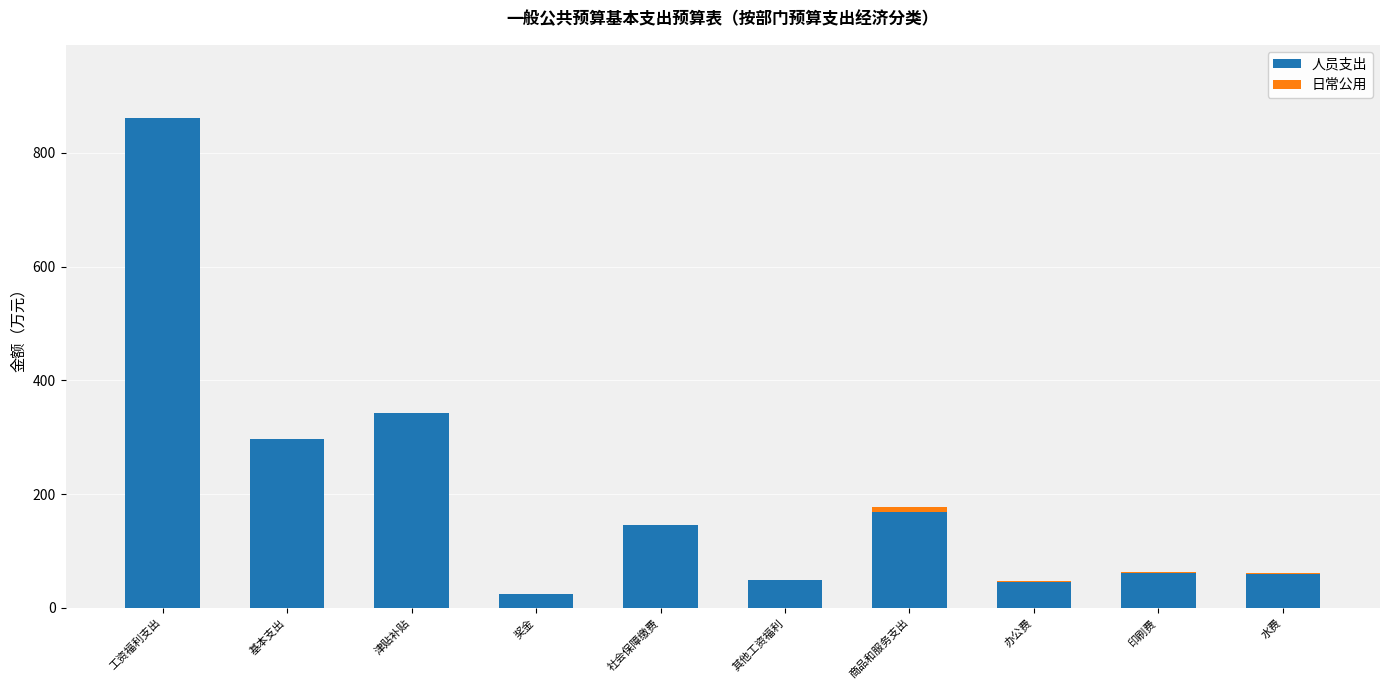

What is the sum of the 人员支出 values at 奖金 and 社会保障缴费?

171.4